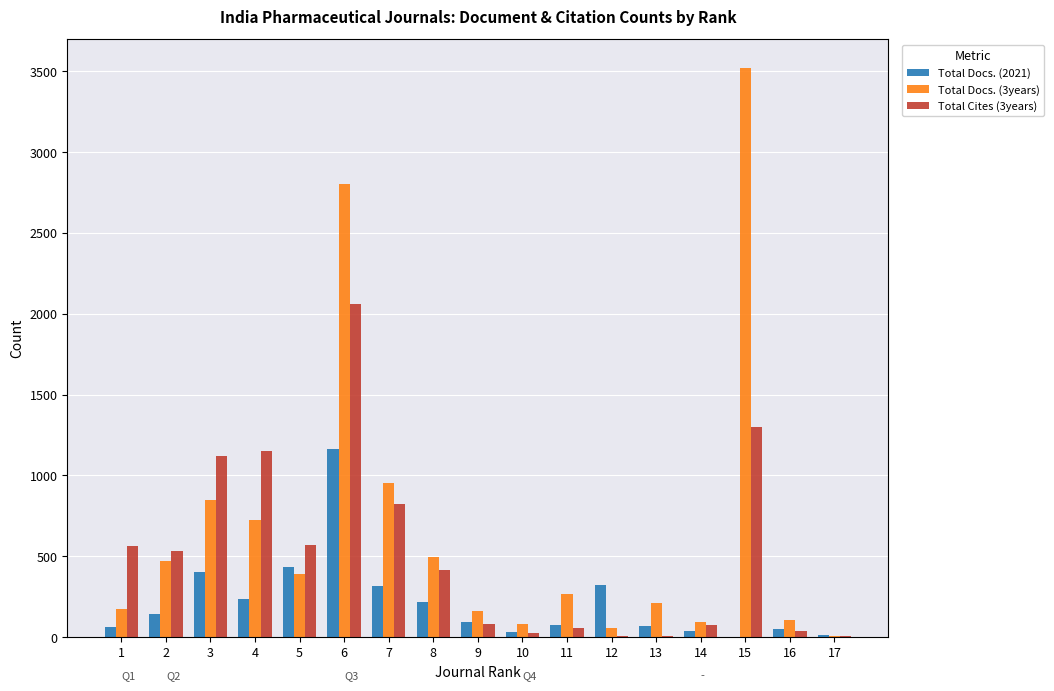

Which category has the highest value in the Total Docs. (3years) series?

15